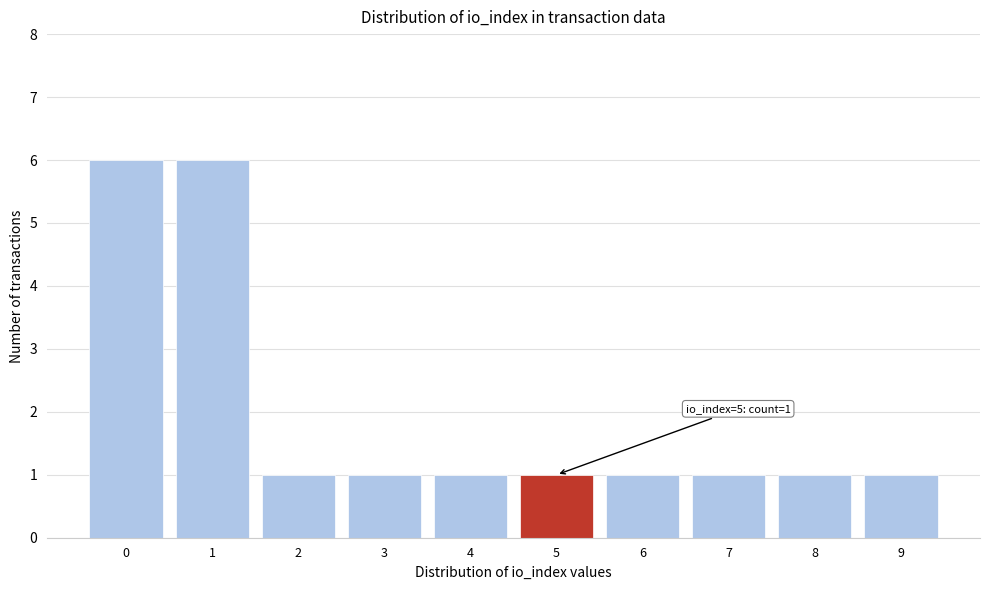

Reading left to right, what are all the values shown in this chart?

6	6	1	1	1	1	1	1	1	1